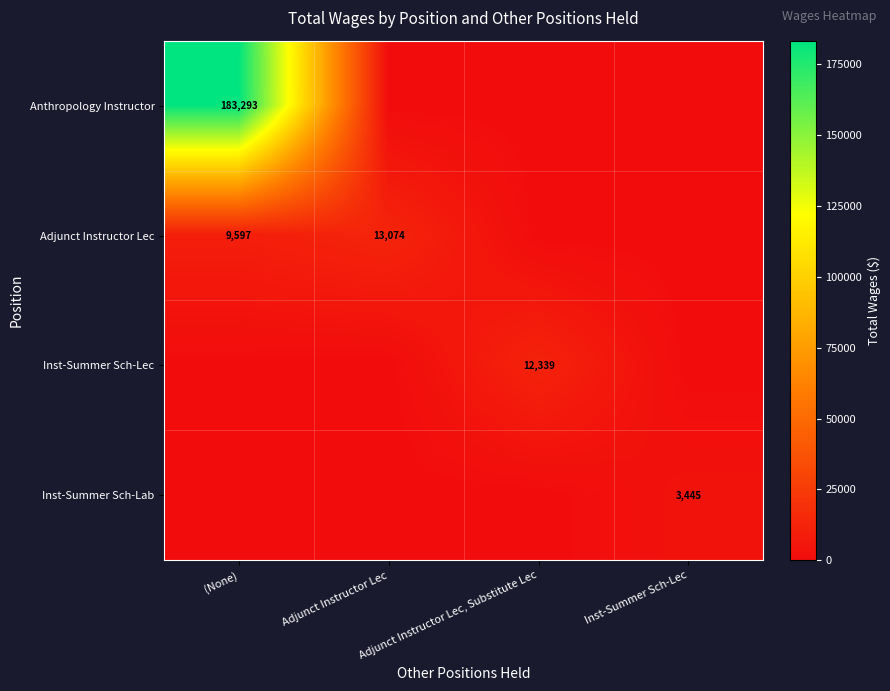

The value of Anthropology Instructor at (None) is 100619. True or false?

False